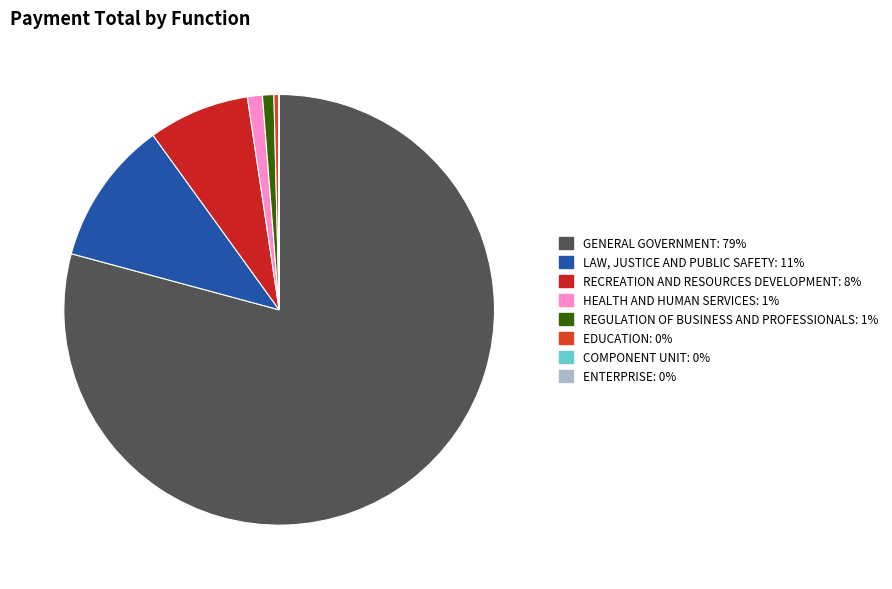

Between GENERAL GOVERNMENT and ENTERPRISE, which is larger?

GENERAL GOVERNMENT